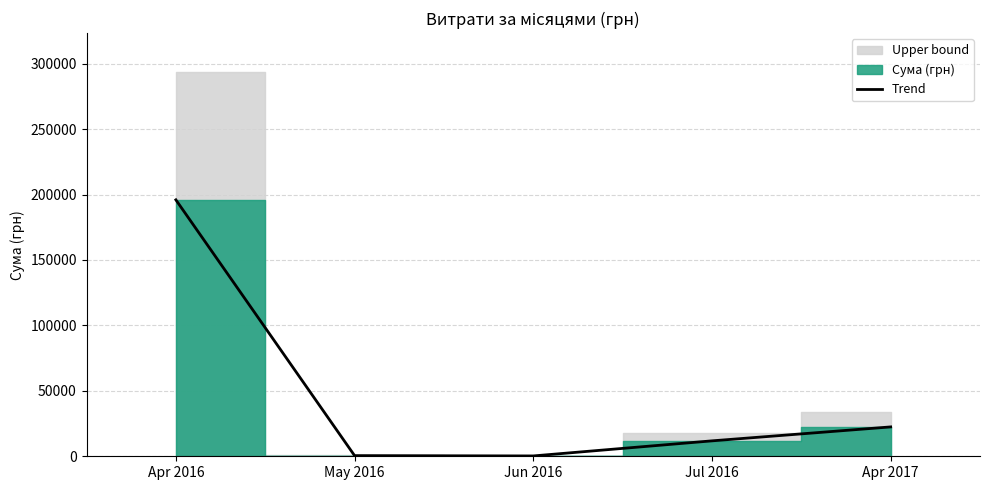

How many values are below 11787?

2